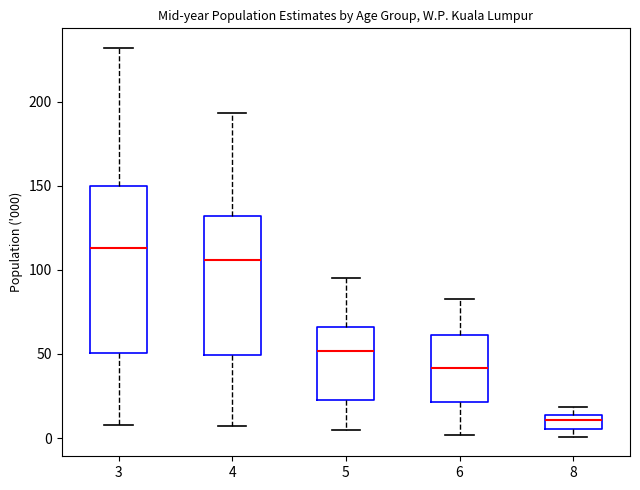

Reading left to right, read every box against the y-axis: the position of its median line, the range the box covers, and the ends of its whiskers. The values are not printed on the chart, so give them approximately, as read against the axis.

3: median 115, box 50 to 150, whiskers 10 to 230
4: median 105, box 50 to 130, whiskers 5 to 195
5: median 50, box 25 to 65, whiskers 5 to 95
6: median 40, box 20 to 60, whiskers 0 to 85
8: median 10, box 5 to 15, whiskers 0 to 20